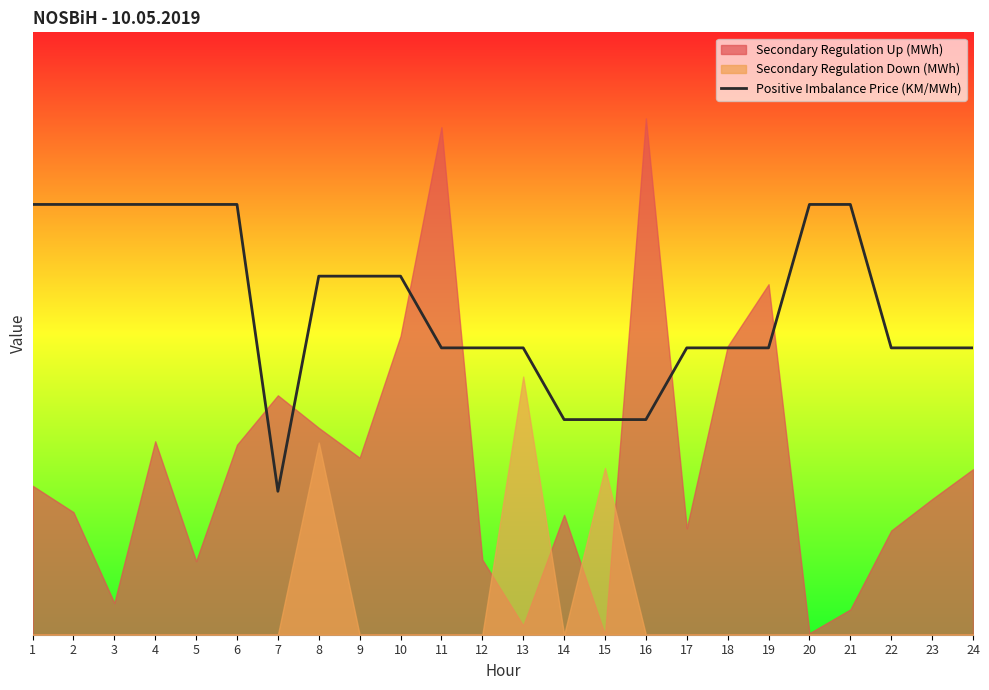

How many values are below 3?

4